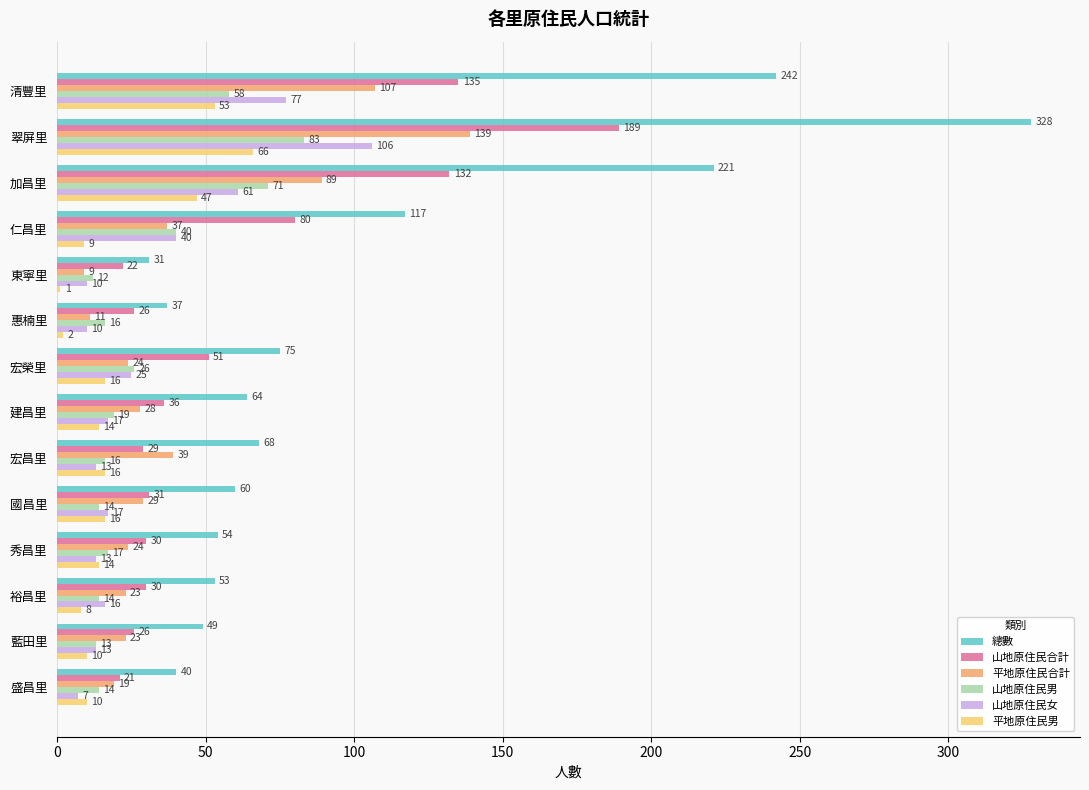

What is the sum of the 總數 values at 宏榮里 and 建昌里?

139